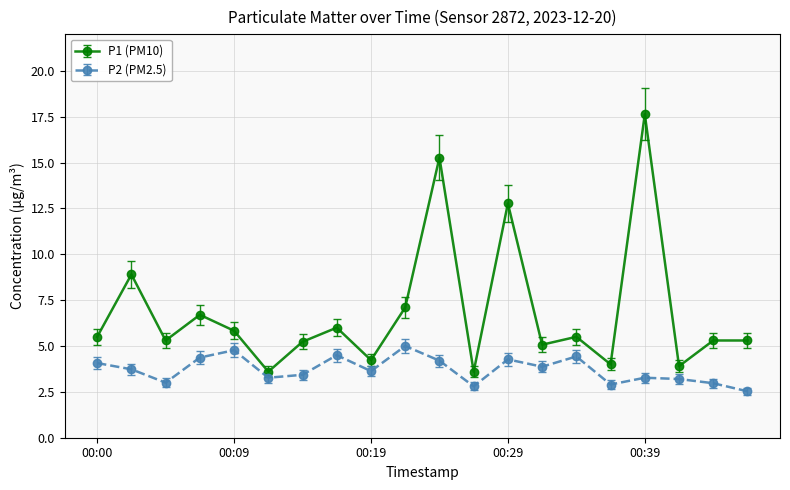

What is the average value of the P2 (PM2.5) series?

3.7